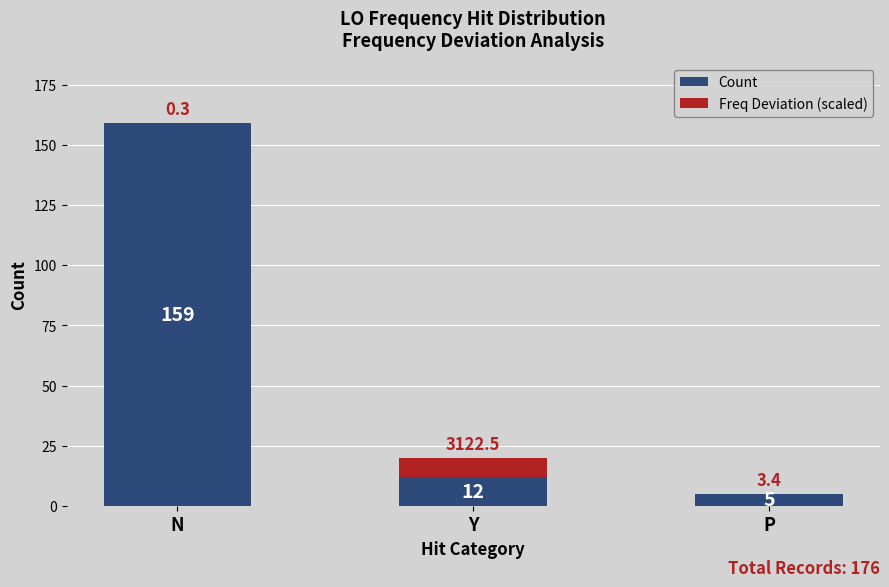

At which category is the sum across all series the highest?

N